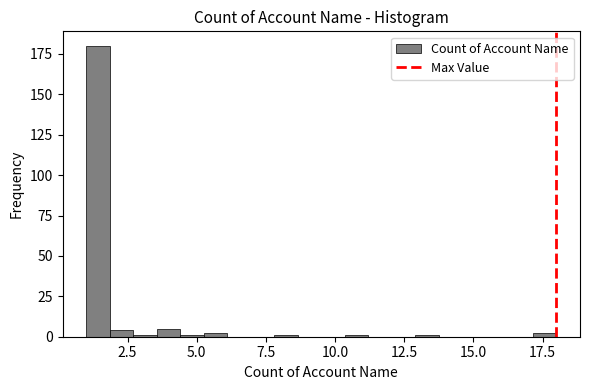

Read against the x-axis, roughly where is the centre of the tallest bar?

1.5